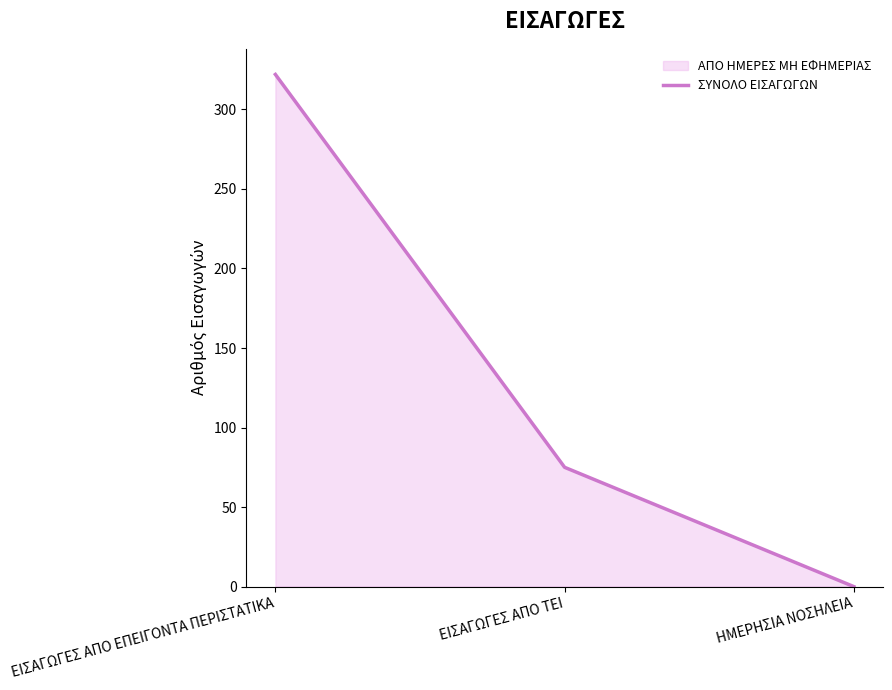

What value does the data have at ΕΙΣΑΓΩΓΕΣ ΑΠΟ ΕΠΕΙΓΟΝΤΑ ΠΕΡΙΣΤΑΤΙΚΑ, to the nearest 5?

320